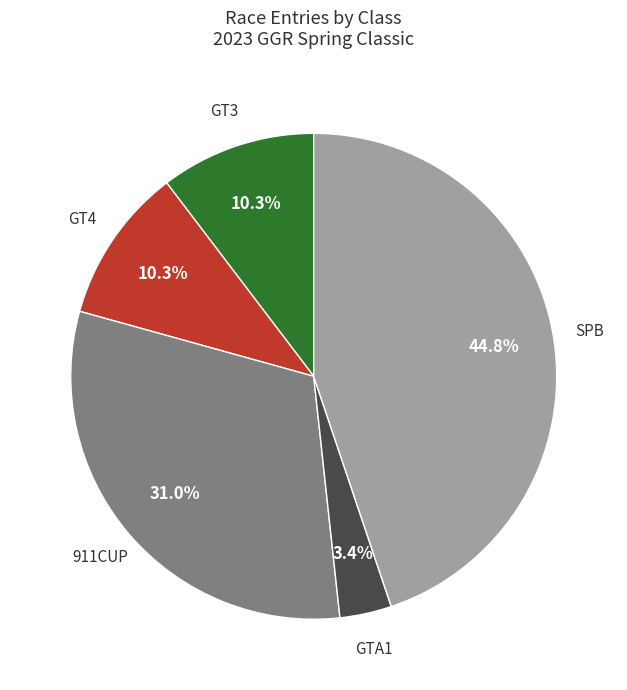

What portion of the pie excludes GT3?

89.7%